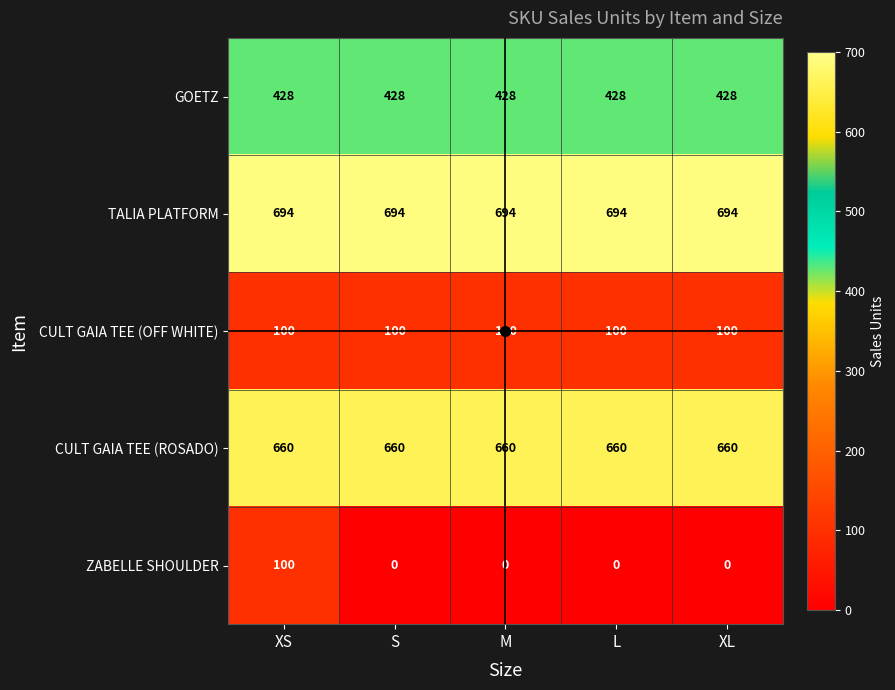

What is the total value across all series at XL?

1882